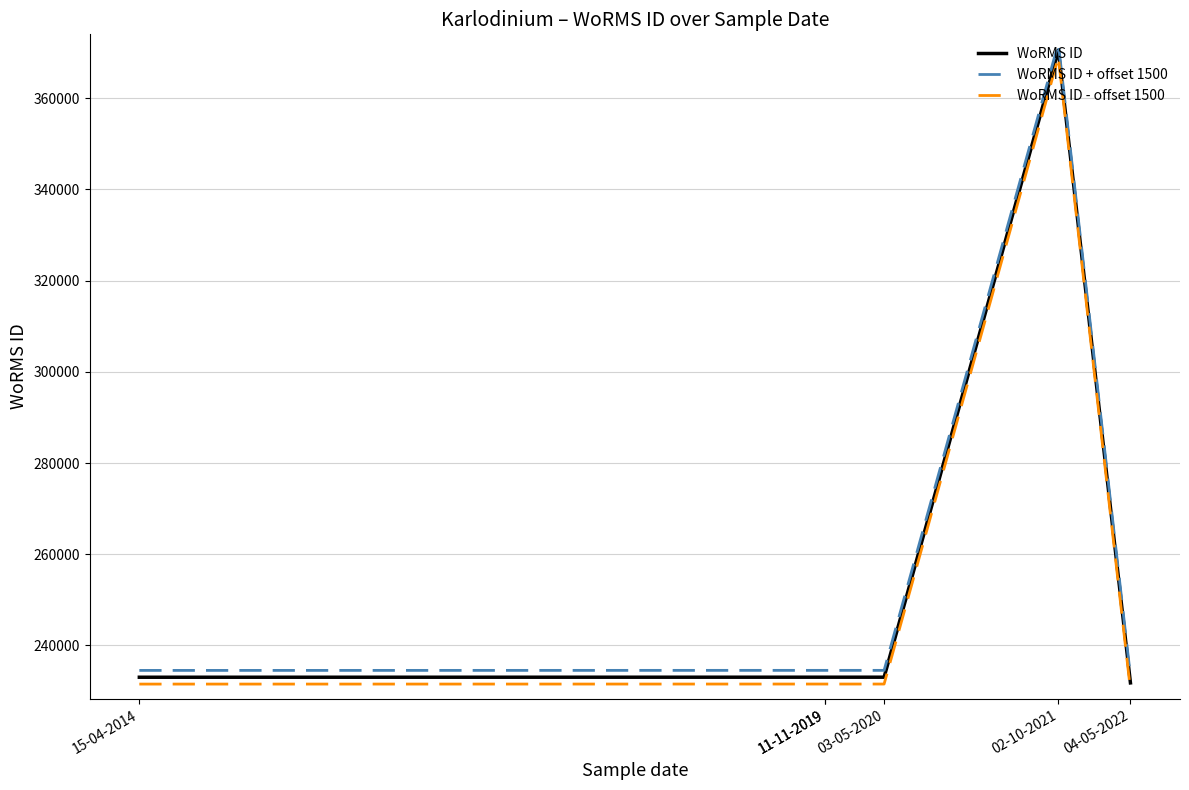

Reading left to right, what are all the values shown in this chart?

WoRMS ID: 233027	233037	233037	233037	370510	231789
WoRMS ID + offset 1500: 234527	234537	234537	234537	372010	233289
WoRMS ID - offset 1500: 231527	231537	231537	231537	369010	230289